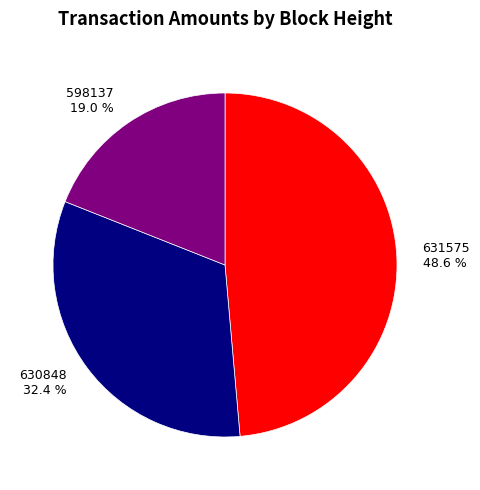

To the nearest percent, what is the difference between the 631575 and 598137 slice percentages?

30%